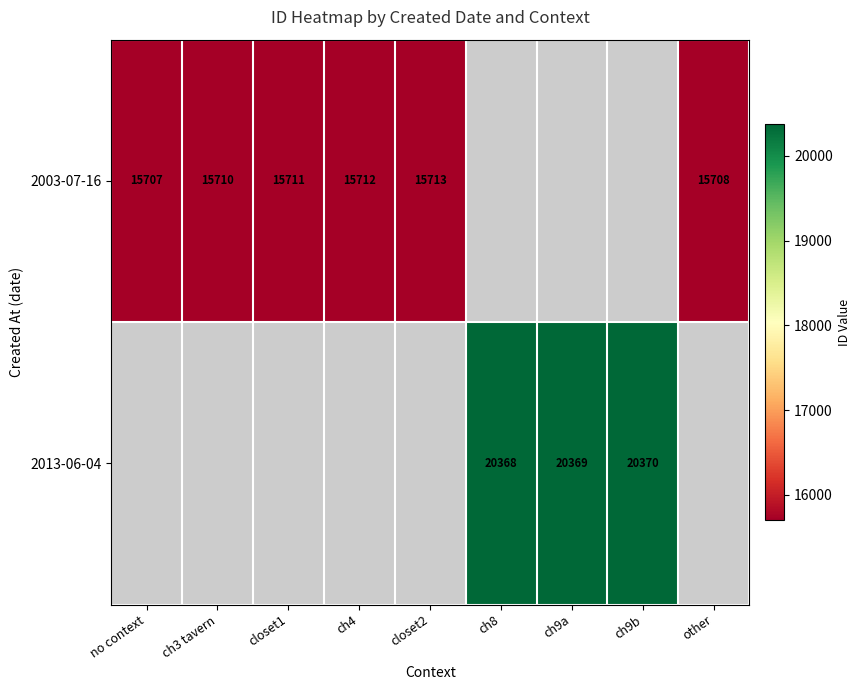

Is it true that 2003-07-16 equals 10637.1 at other?

False